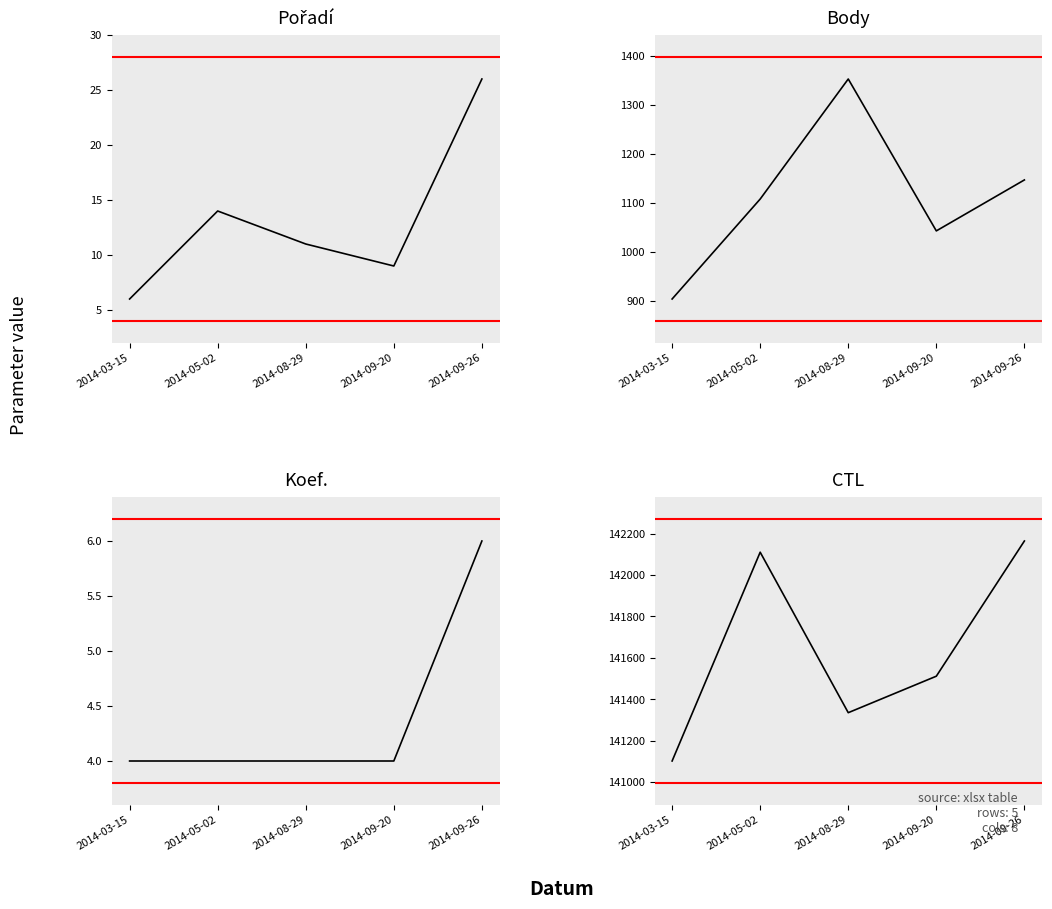

Where is Koef. nearest to the value 5?

2014-03-15